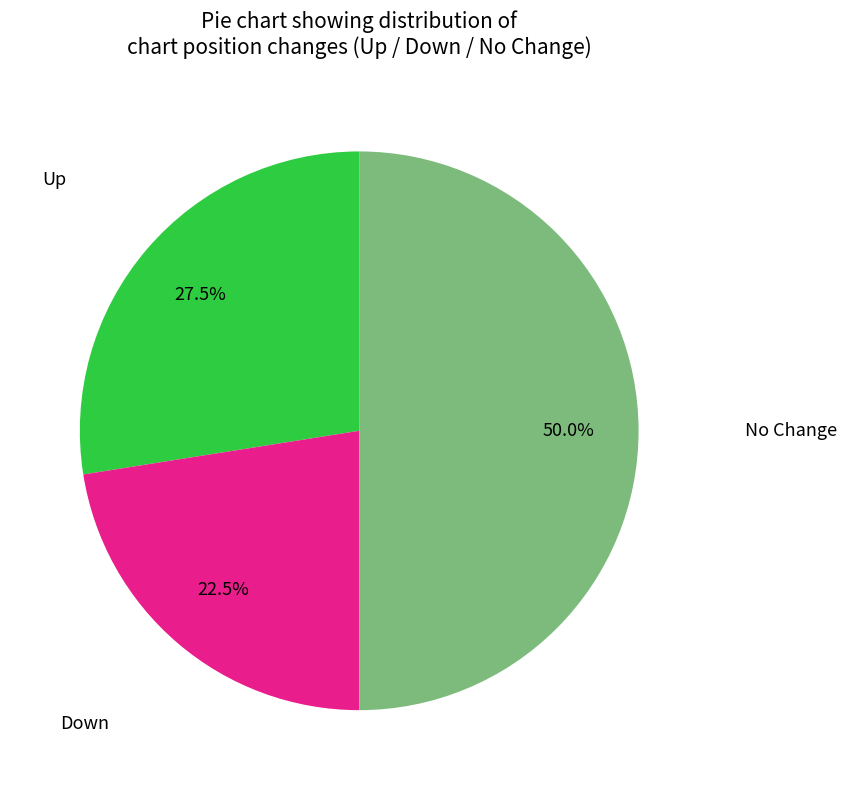

Is there a majority slice in this chart?

No